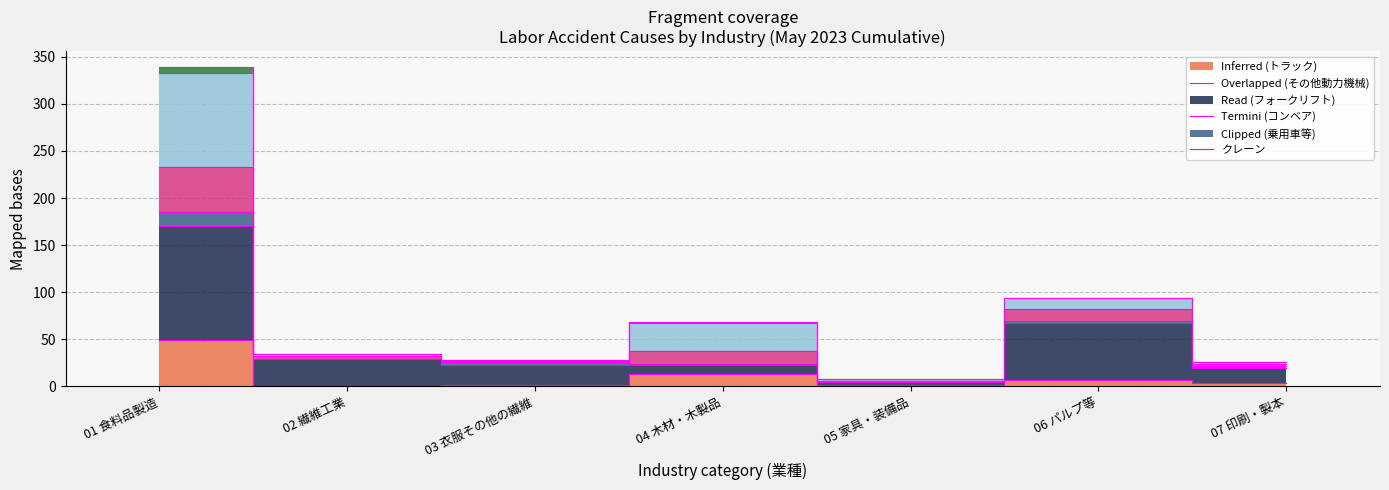

What is the value of the その他の一般動力機械(col_31) point at the 4th from the left?

23